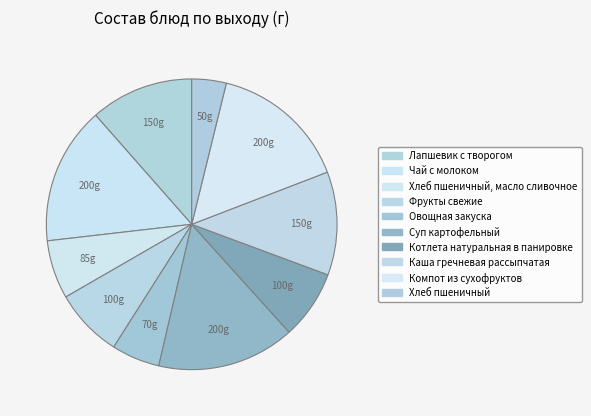

How many segments does this pie chart have?

10